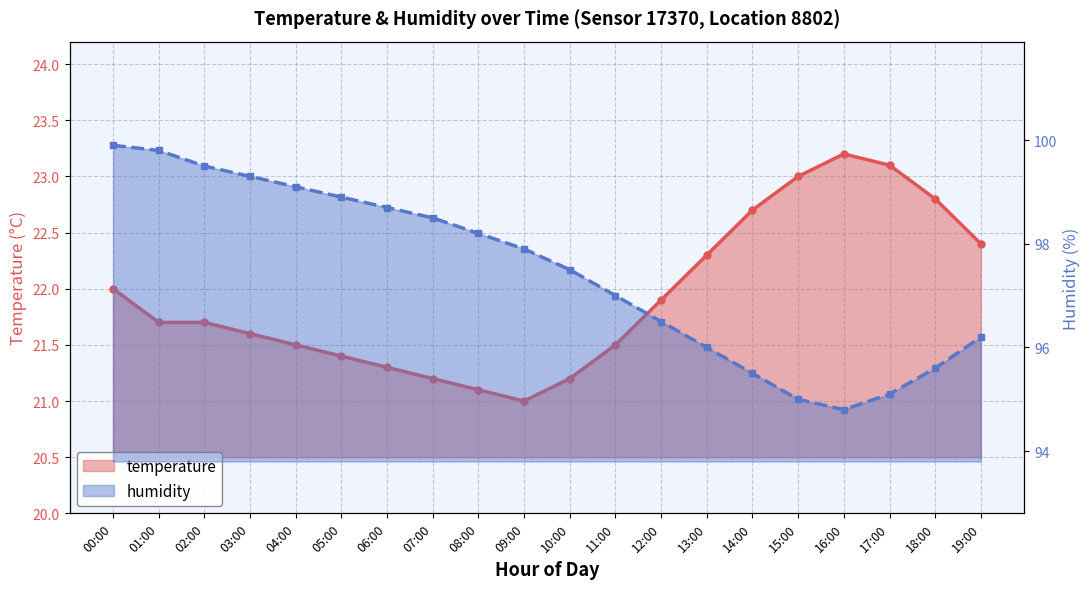

Which series has the widest spread of values?

humidity